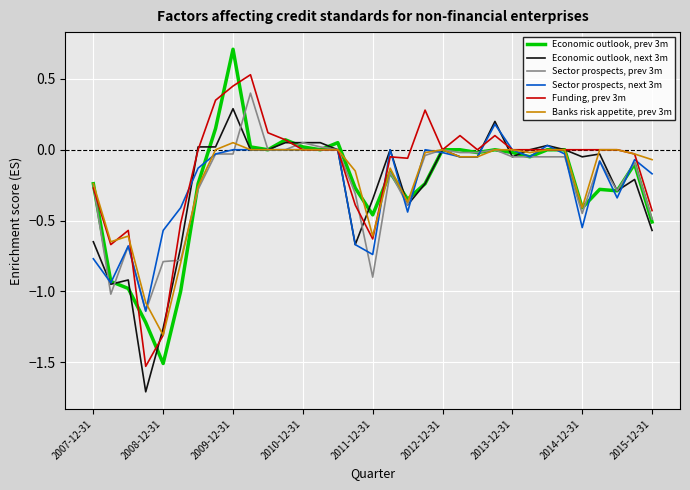

What is the greatest value displayed?

0.7